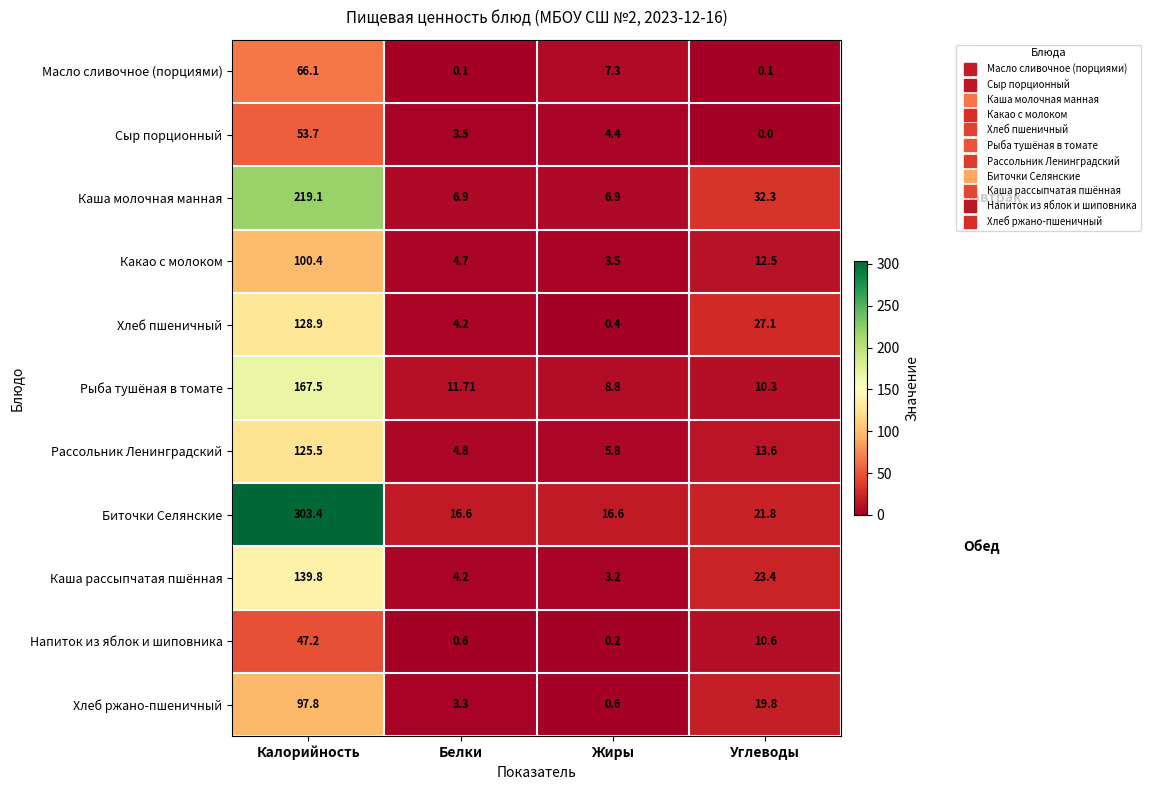

Count the number of data series in this chart.

11